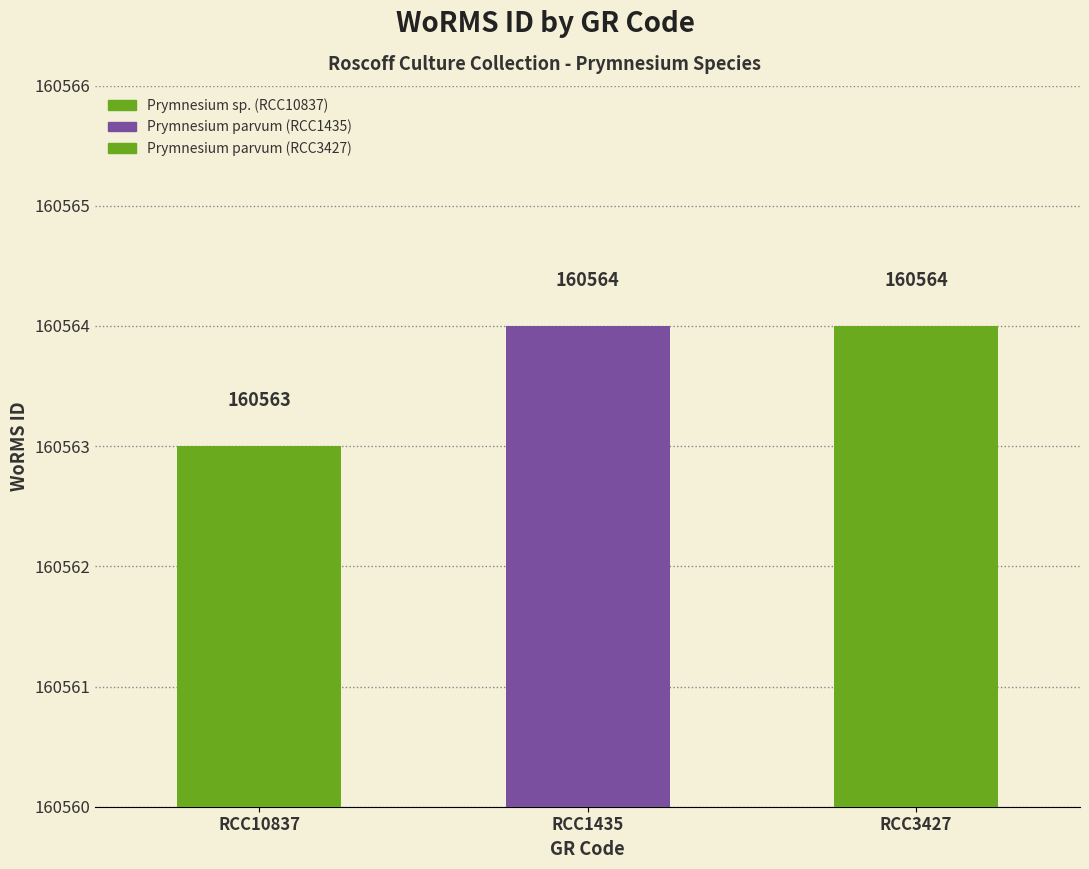

Is it true that the value at RCC10837 is 53298?

False